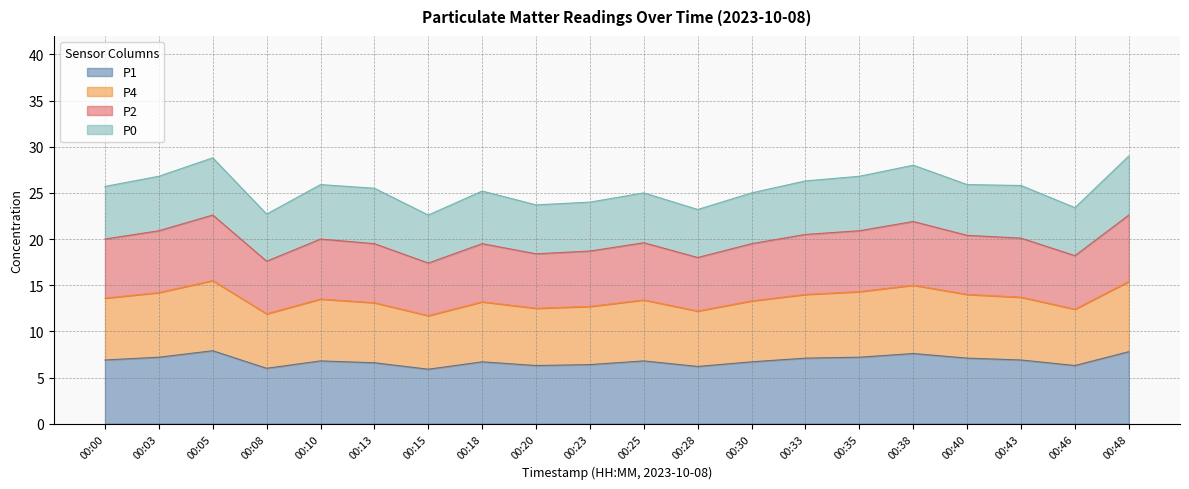

What are all the series names shown in the legend?

P1, P4, P2, P0